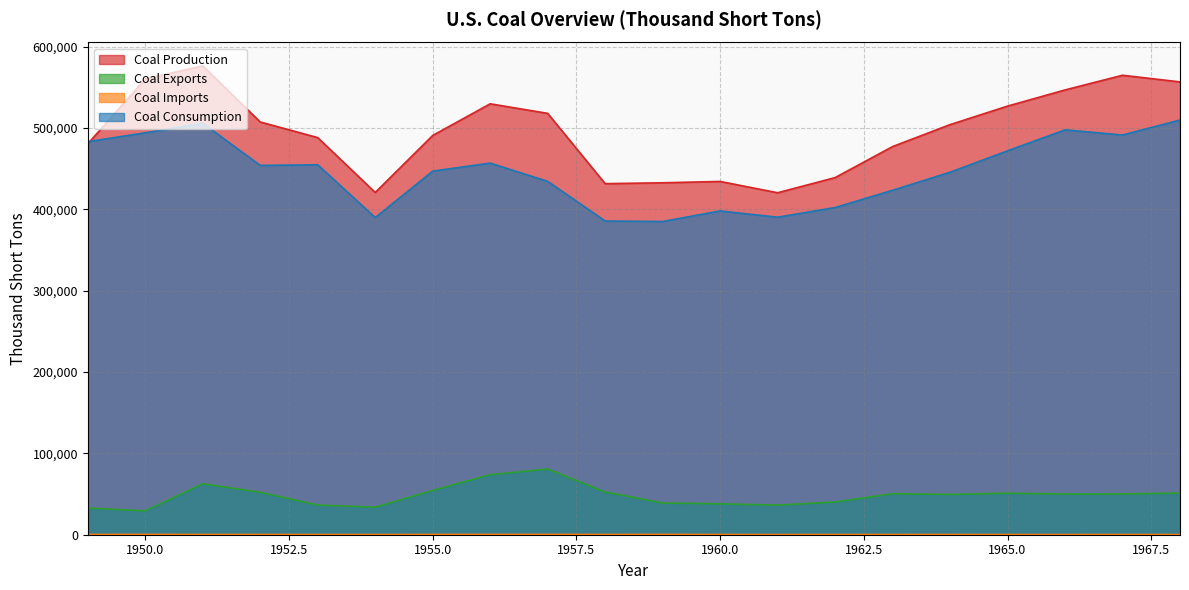

Which series has the widest spread of values?

Coal Production